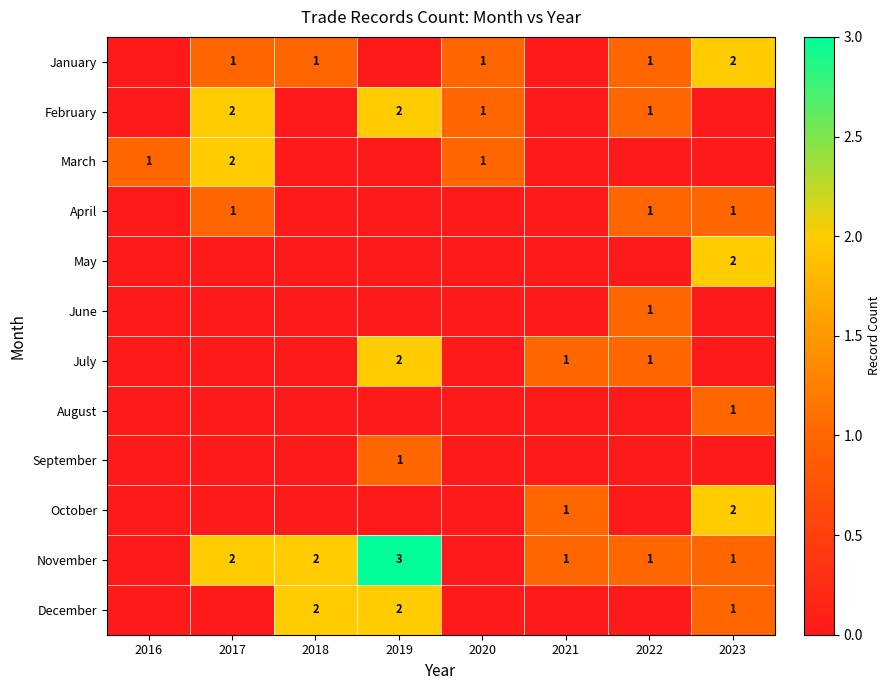

Is it true that April equals 2 at 2023?

False